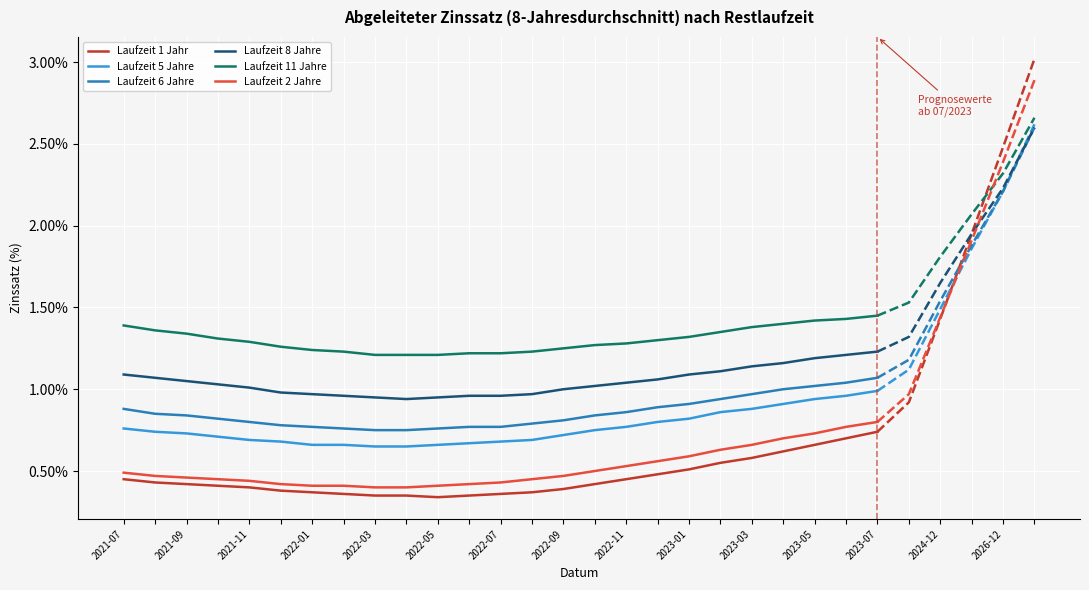

True or false: Laufzeit 6 Jahre has a value of 0.9 at 17.

True